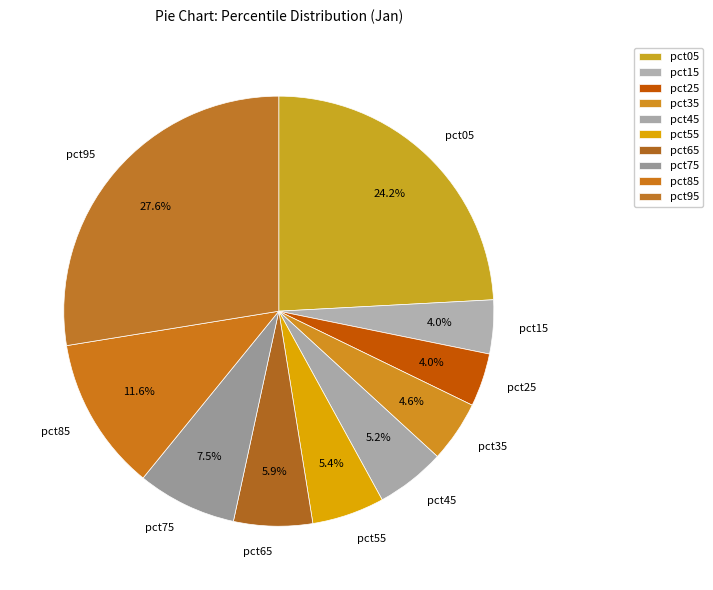

What percentage do pct35 and pct05 together represent?

28.8%